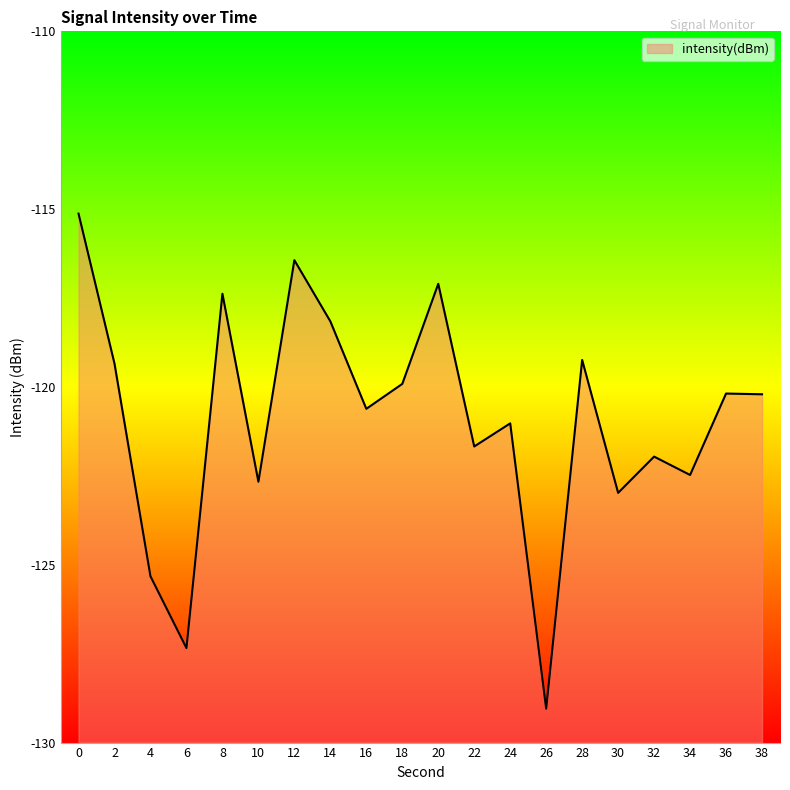

Where is the data nearest to the value -122?

32